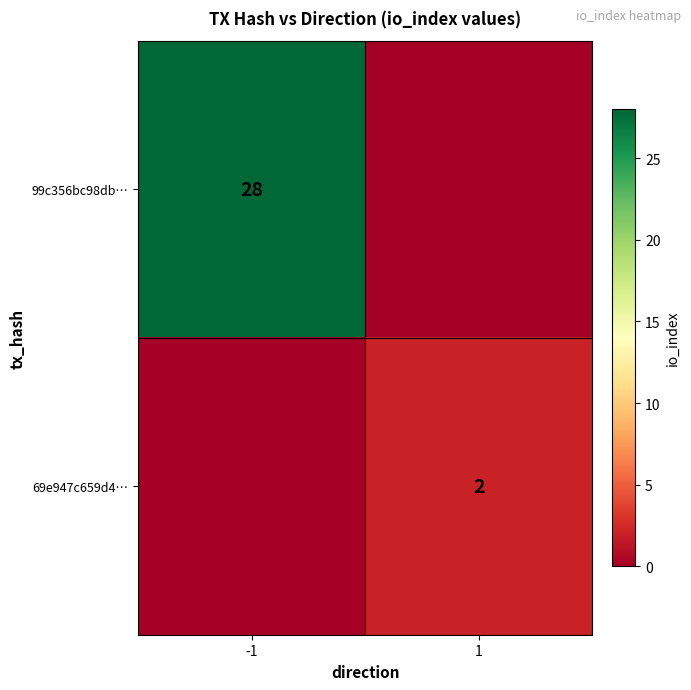

The value of 69e947c659d4… at 1 is 2. True or false?

True